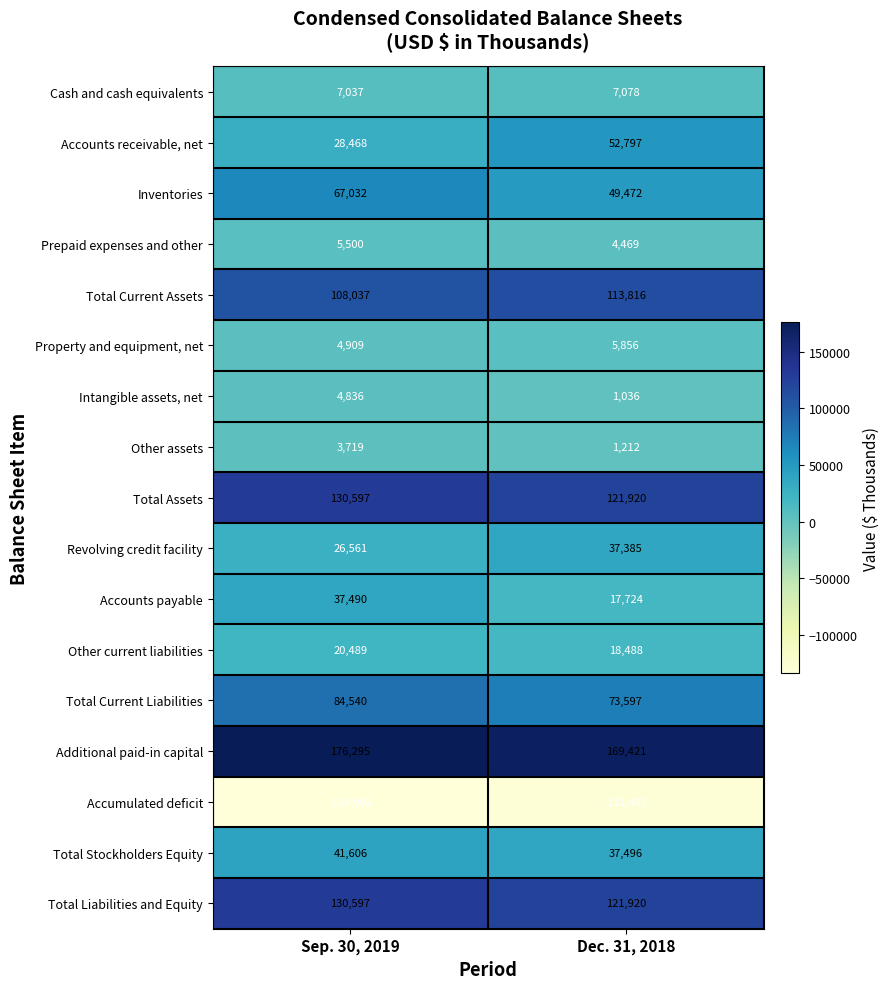

What is the sum of the Total Liabilities and Equity values at Sep. 30, 2019 and Dec. 31, 2018?

252517